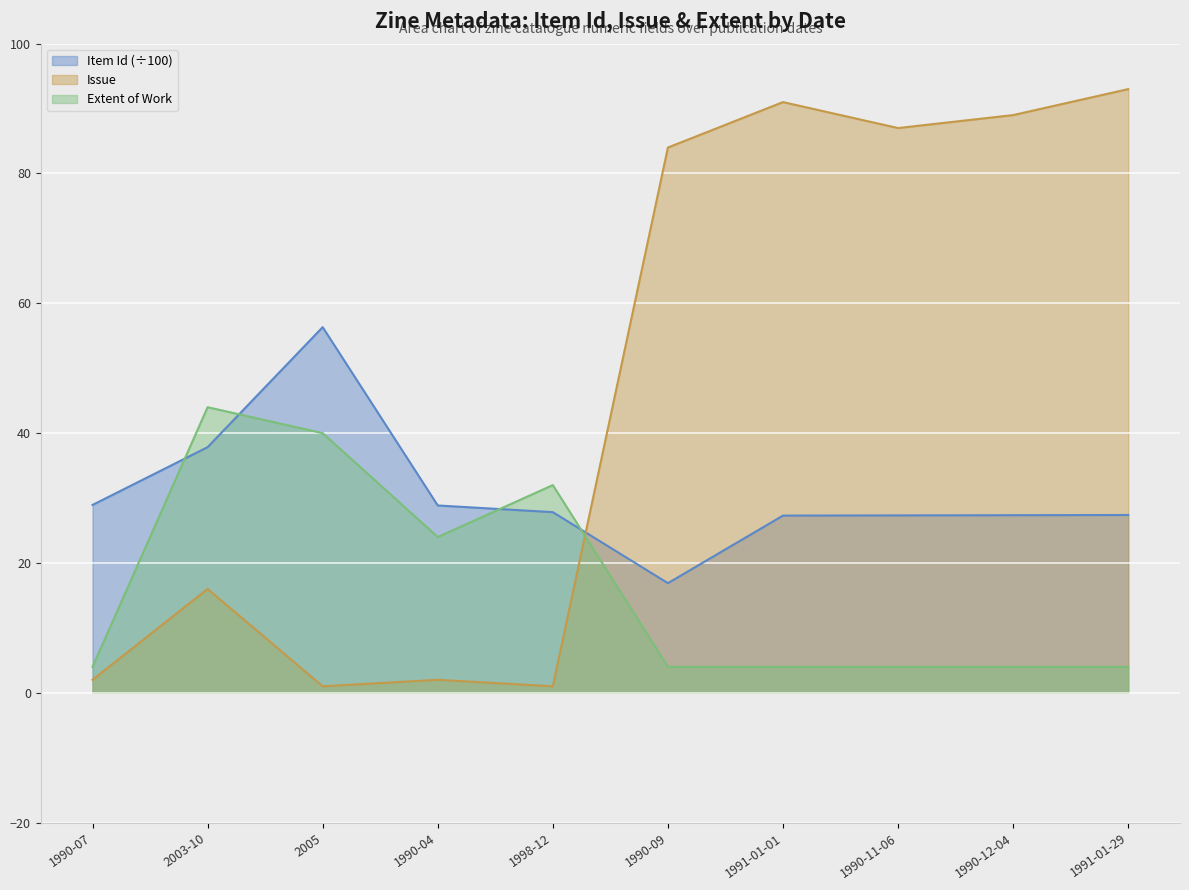

What is the label of the 6th point from the left?

1990-09